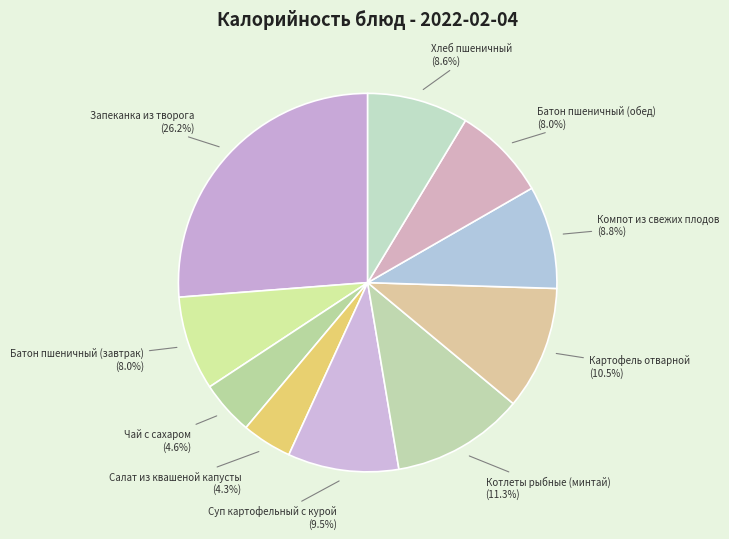

Which category has the smallest portion of the pie?

Салат из квашеной капусты